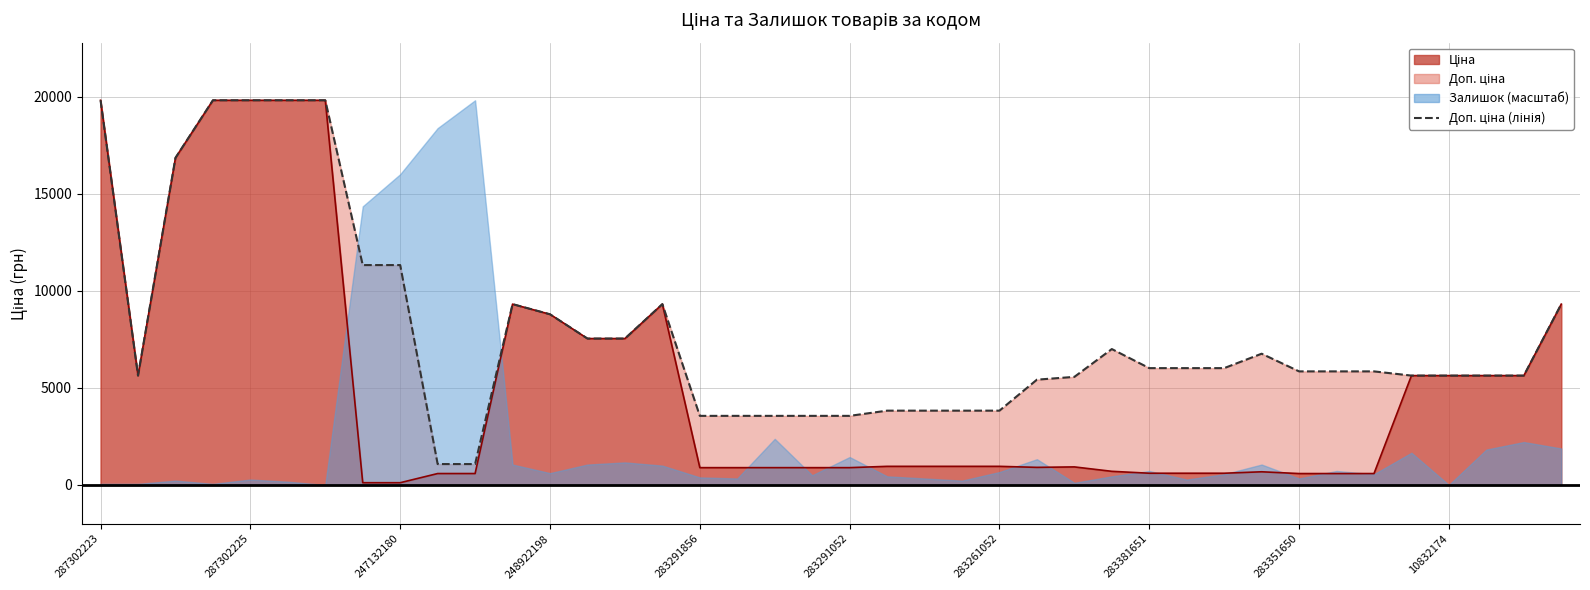

Which category has the lowest value across all series?

10832174